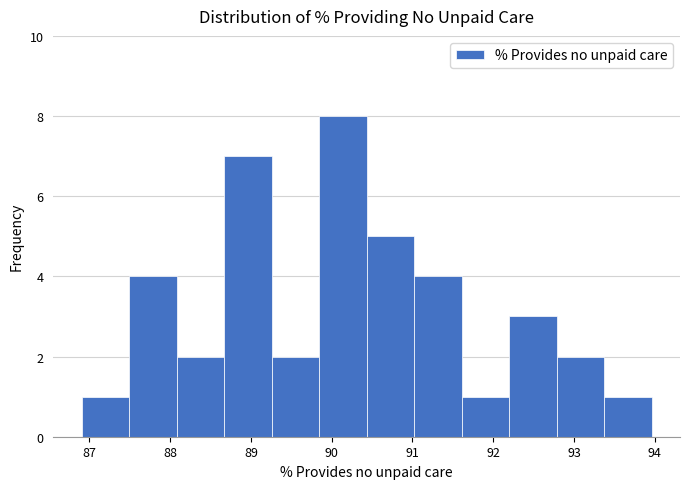

How tall is the bar that spans 89.3 to 89.8 on the x-axis? Neither the bar edges nor the heights are printed on the chart, so give them approximately, as read against the axes.

2